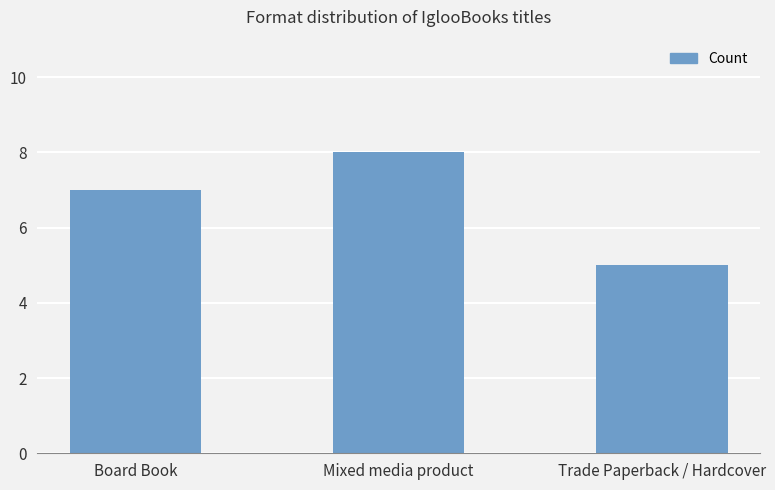

Reading left to right, list all the values displayed in this chart.

Board Book=7	Mixed media product=8	Trade Paperback / Hardcover=5